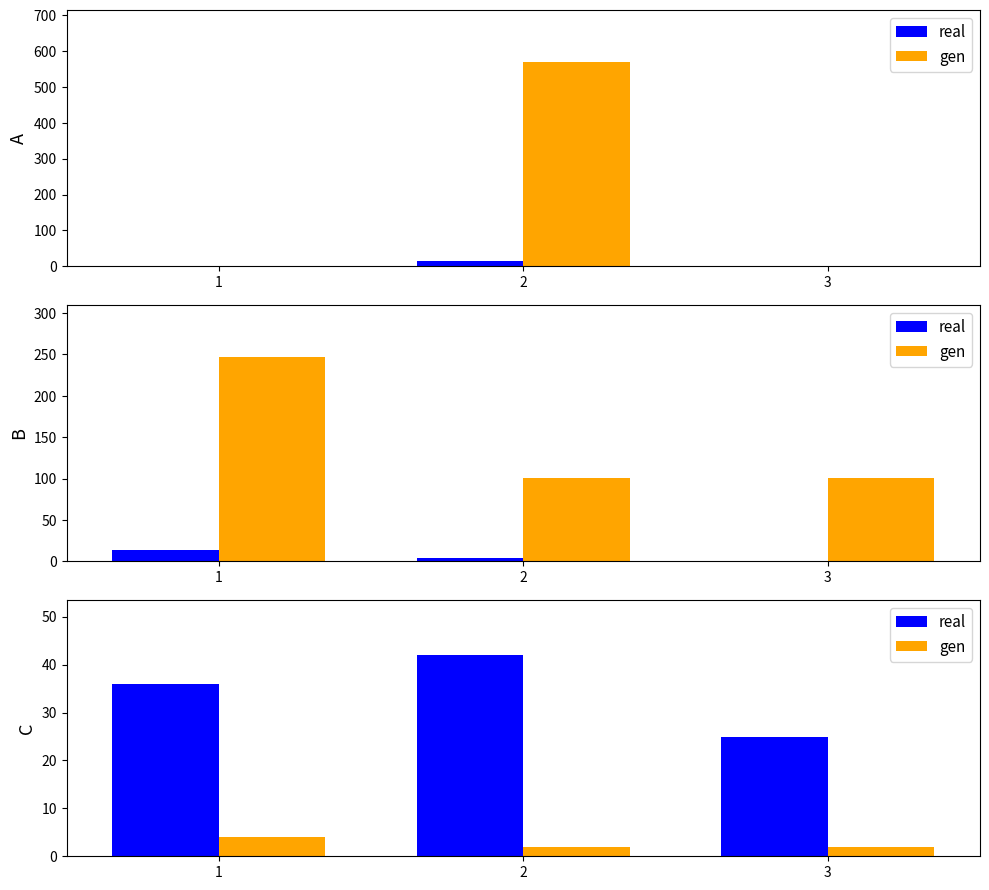

At which label does real first exceed 36?

2